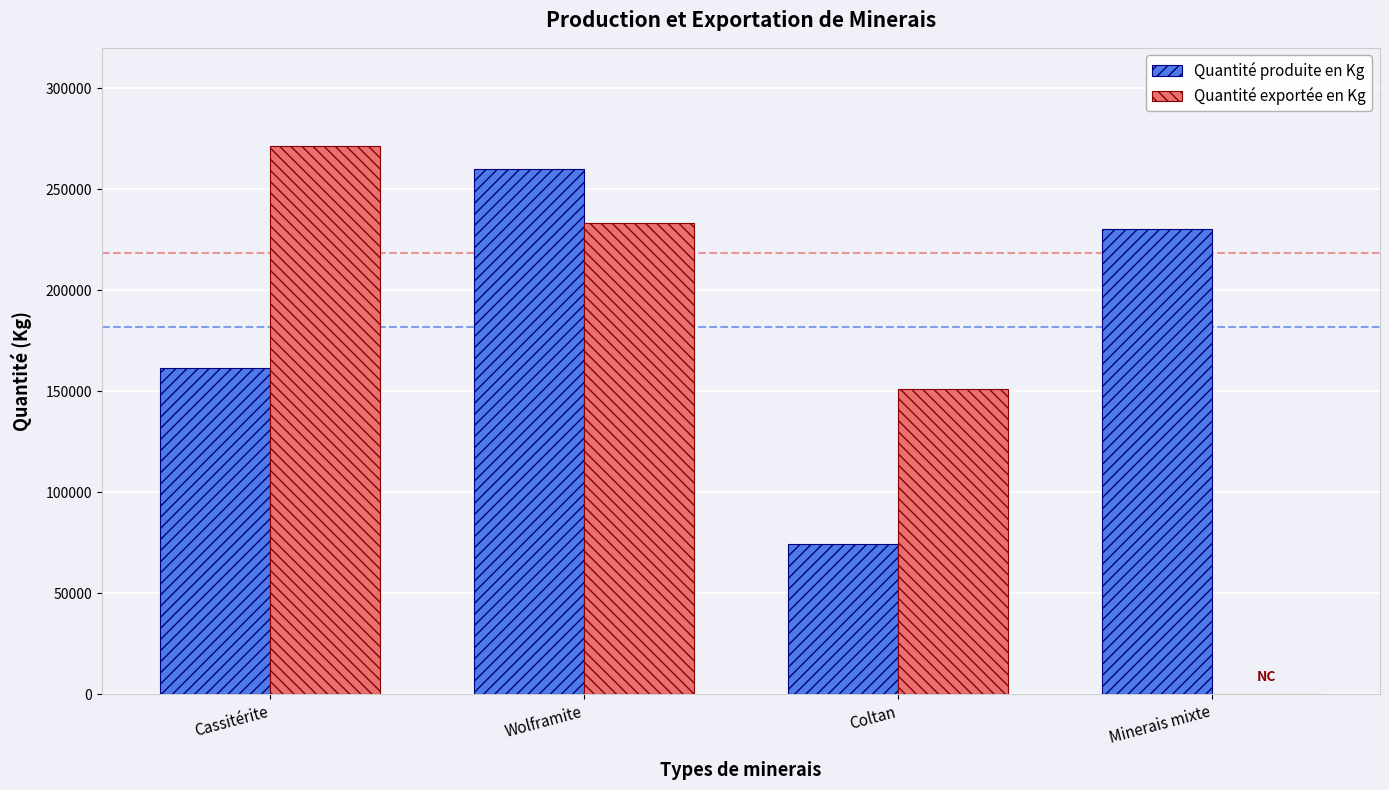

Reading left to right, what are all the values shown in this chart?

Quantité produite en Kg: 161534.5	259768.5	74481.4	230460.9
Quantité exportée en Kg: 271385.3	233092.5	150924.8	0.0